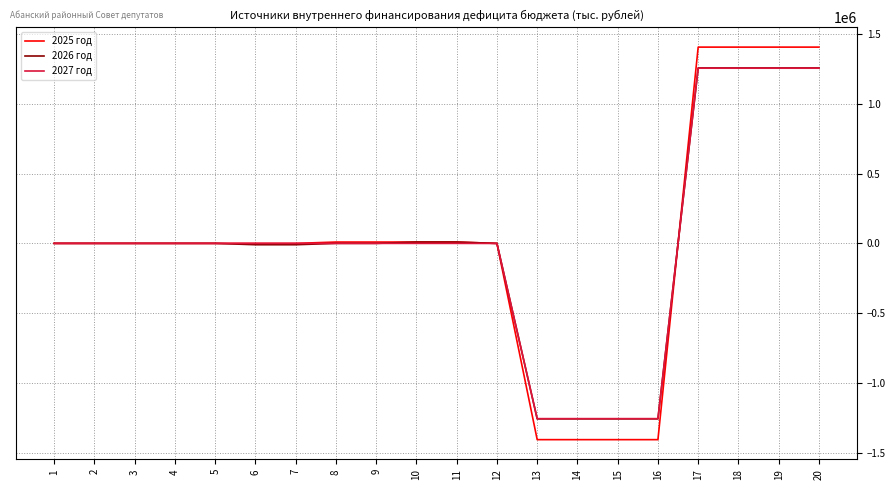

What is the sum of the 2025 год values at 10 and 15?

-1397856.0